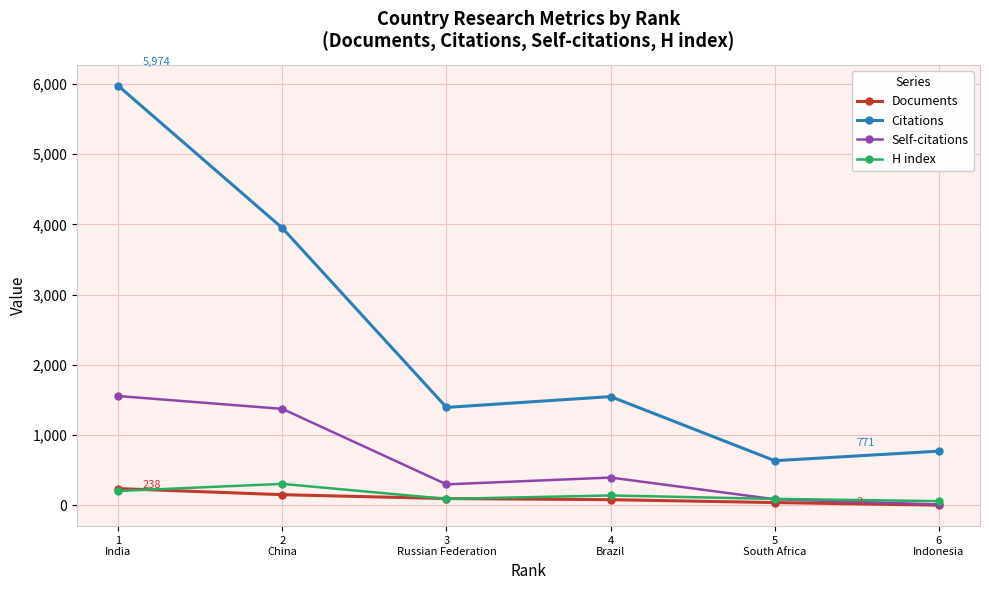

The value of Citations at 5
South Africa is 338. True or false?

False